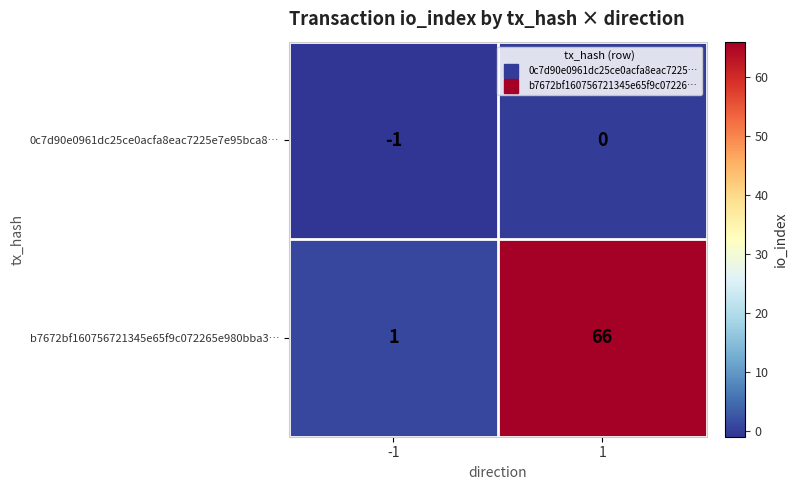

Is it true that b7672bf160756721345e65f9c072265e980bba3… equals 1 at -1?

True